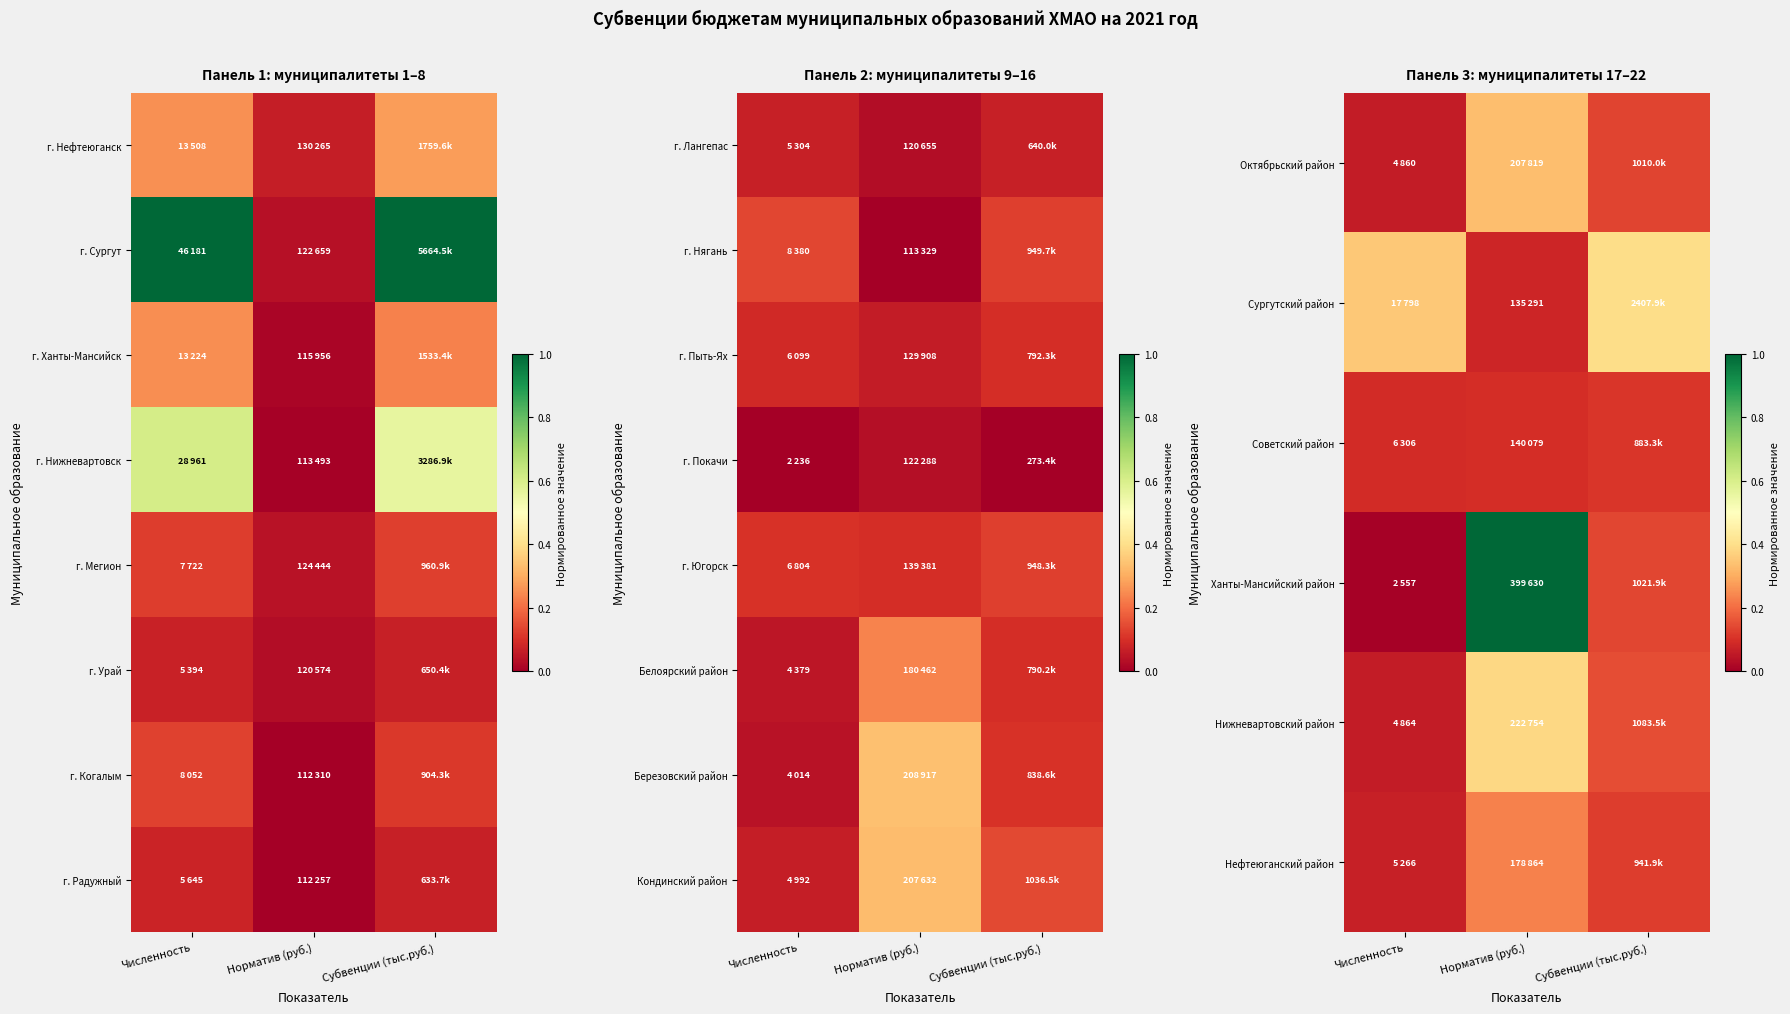

What is the total value across all series at Субвенции (тыс.руб.)?

1.3